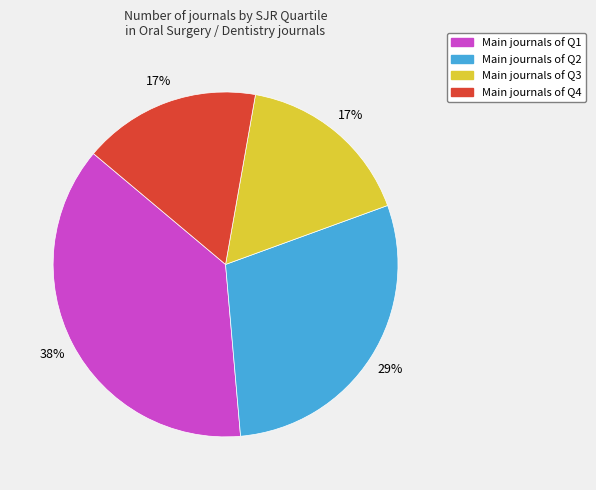

Is there a majority slice in this chart?

No